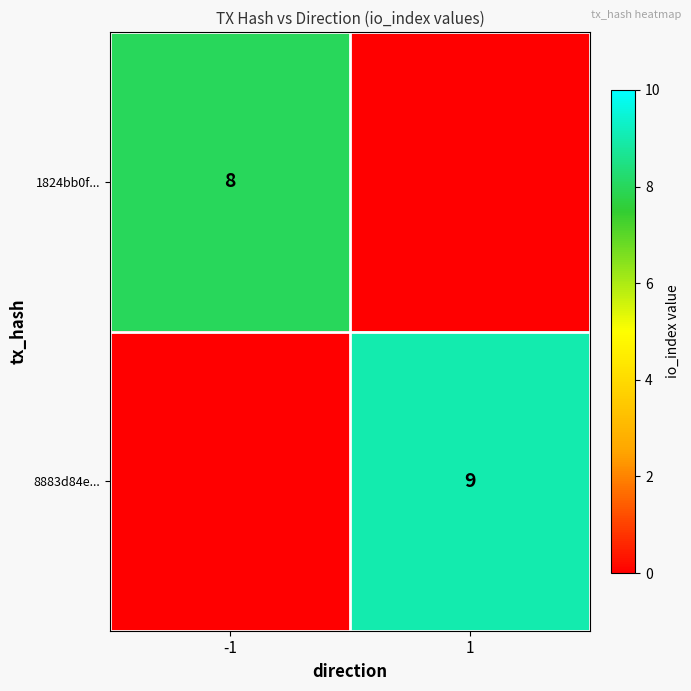

Is the value of 8883d84e... at 1 greater than the value of 1824bb0f... at -1?

Yes